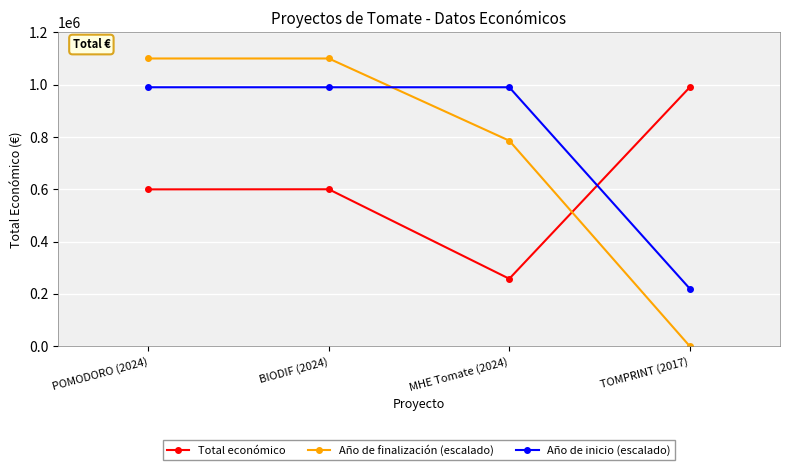

The Año de inicio (escalado) series shows 990000.0 at BIODIF (2024). True or false?

True